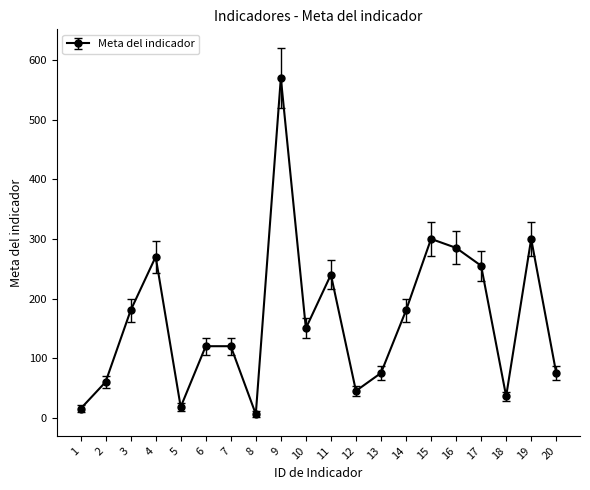

What is the change in value from 16 to 18?

-249